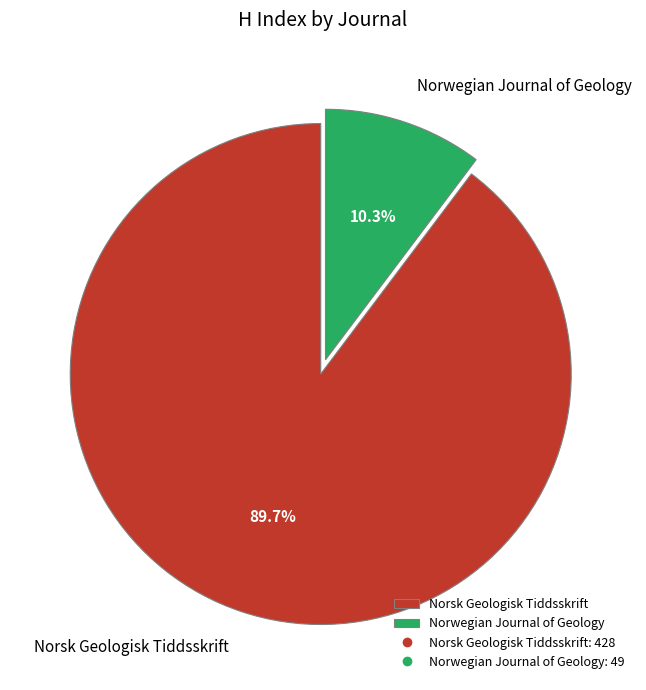

What percentage is the Norsk Geologisk Tiddsskrift slice, to the nearest percent?

90%